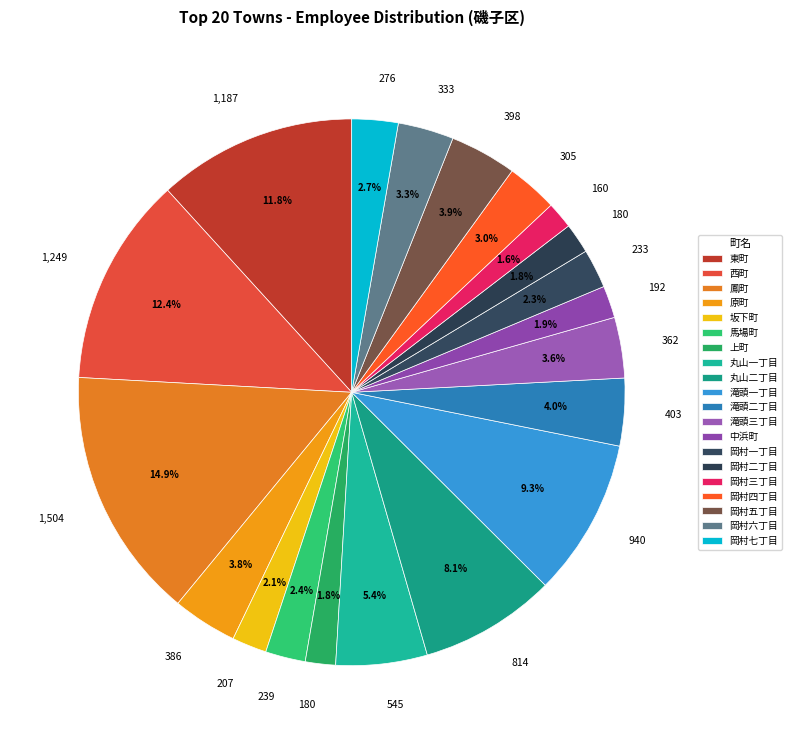

What is the ratio of the value at 岡村一丁目 to the value at 岡村四丁目?

0.8